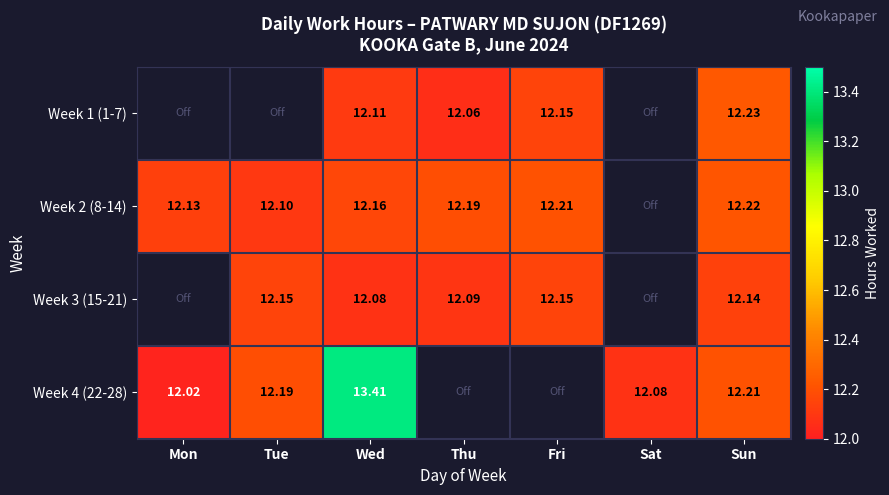

Is the value of Week 2 (8-14) at Tue greater than the value of Week 4 (22-28) at Tue?

No